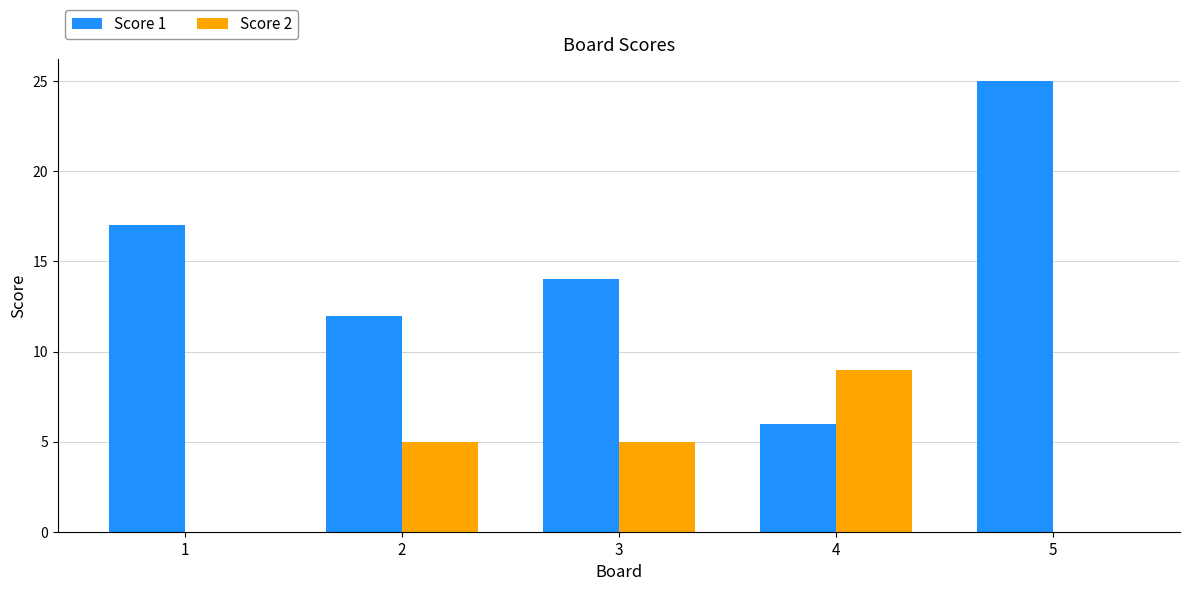

At which category is the sum across all series the highest?

5